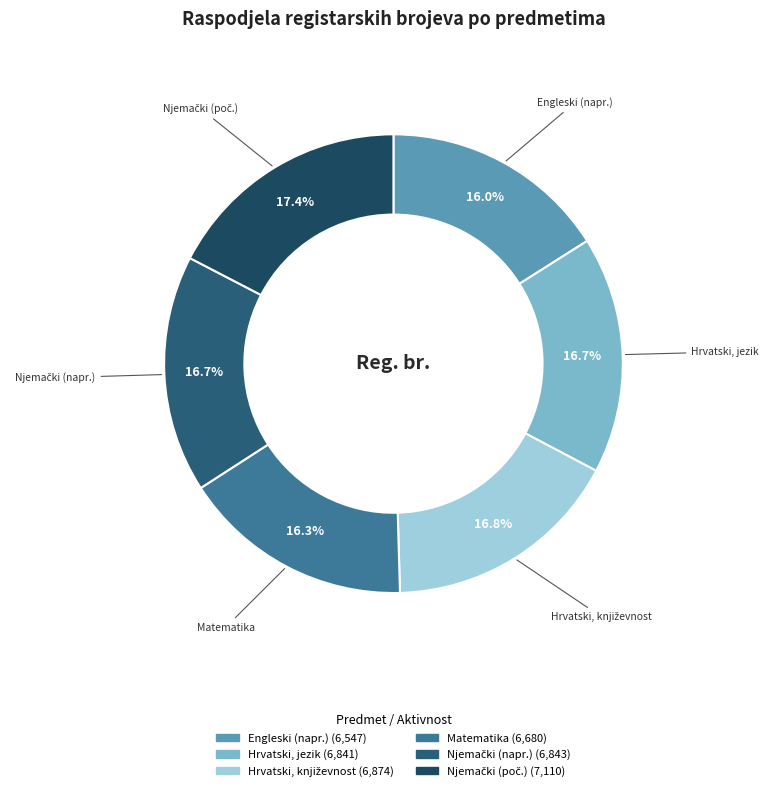

How many slices are in this pie chart?

6